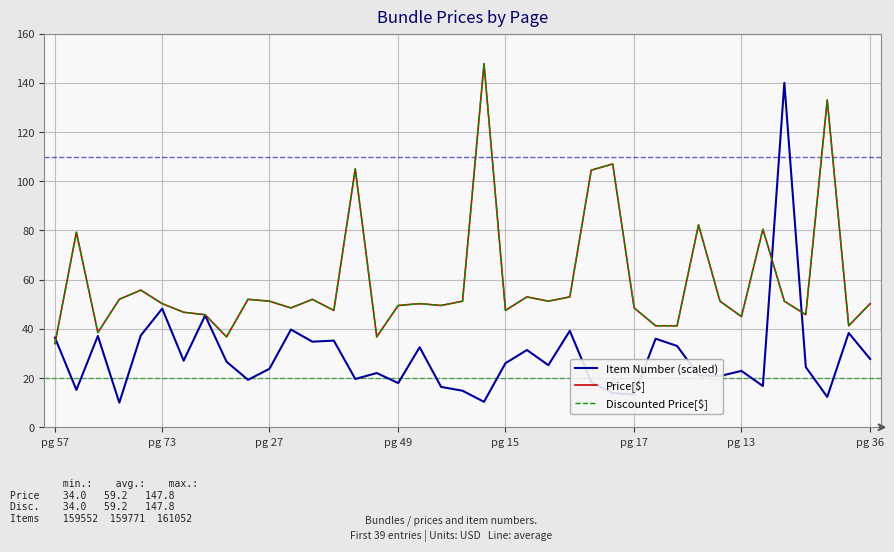

Which series has the largest total across all categories?

Price[$]